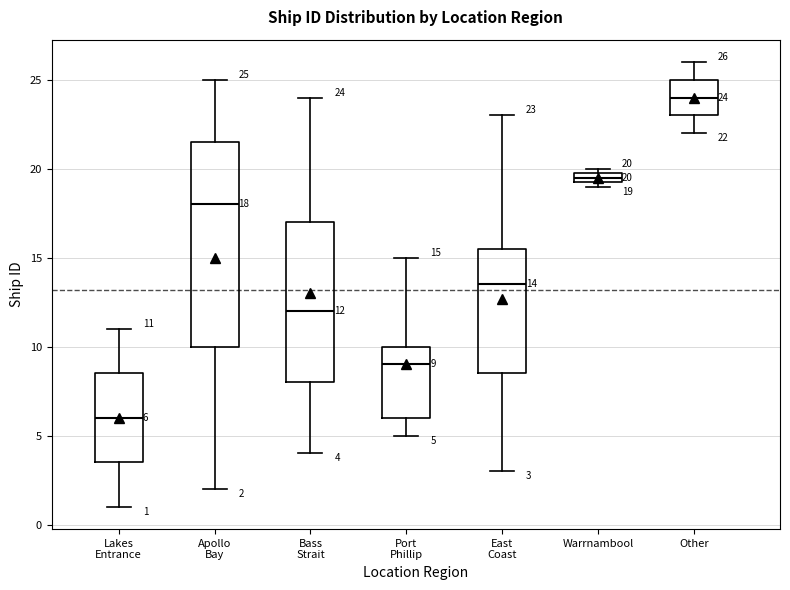

Which box is the tallest, from its lower edge to its upper edge?

Apollo Bay